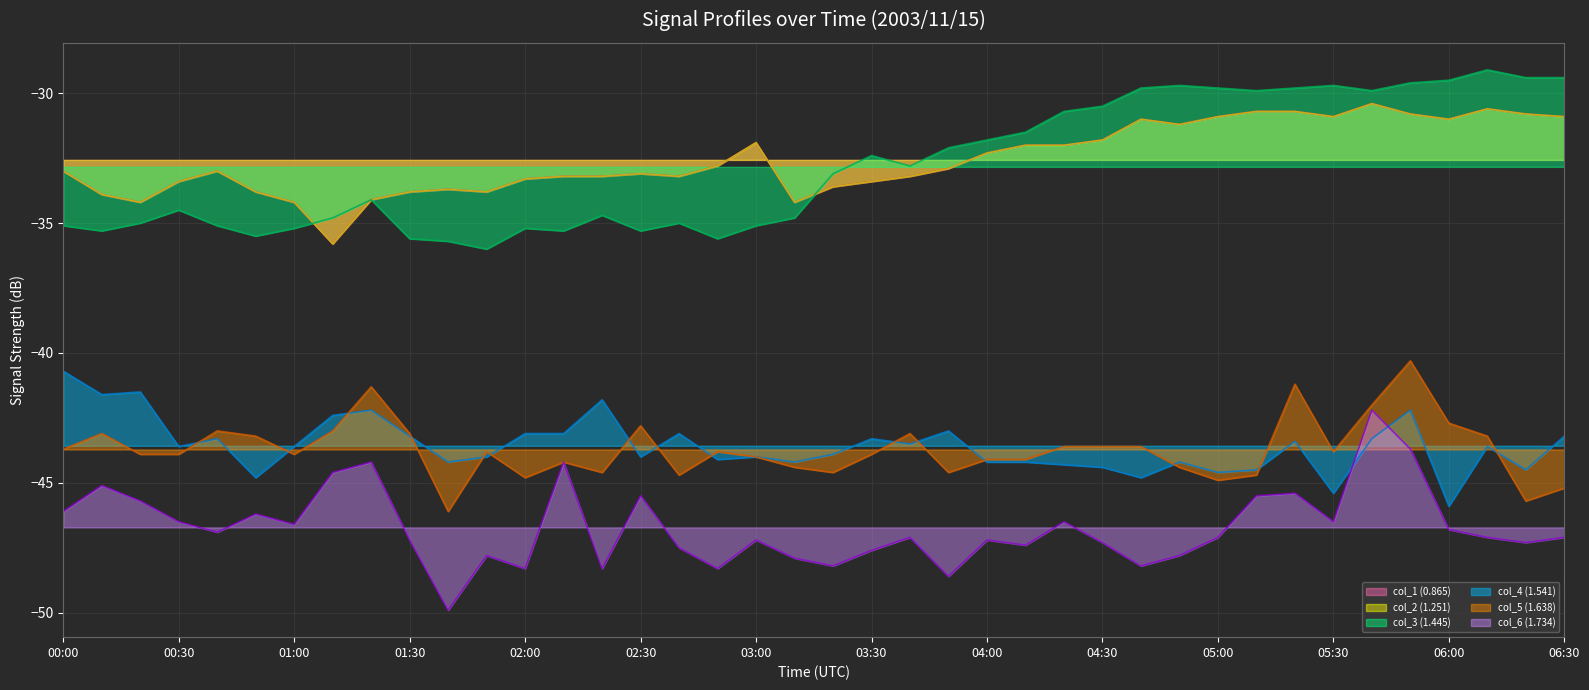

What value does the col_3 (1.445) series have at 03:10?

-34.8